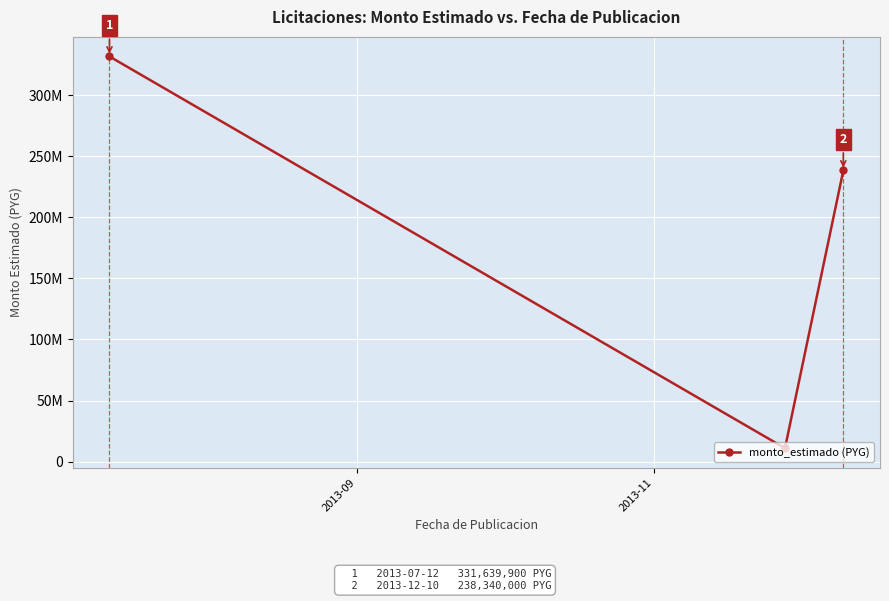

Is this an area chart (filled region under the line)?

No